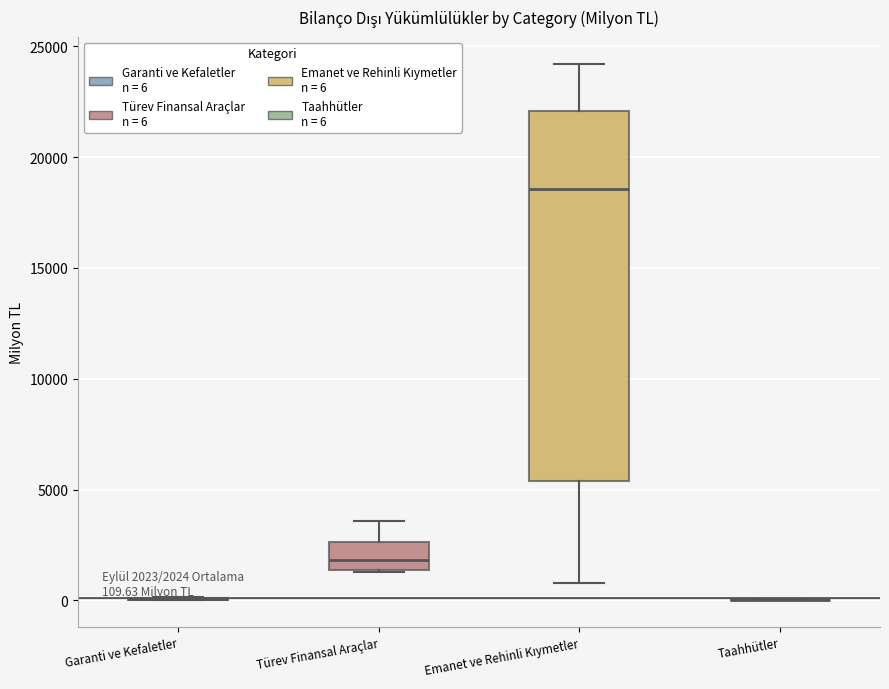

Which box is the tallest, from its lower edge to its upper edge?

Emanet ve Rehinli Kıymetler